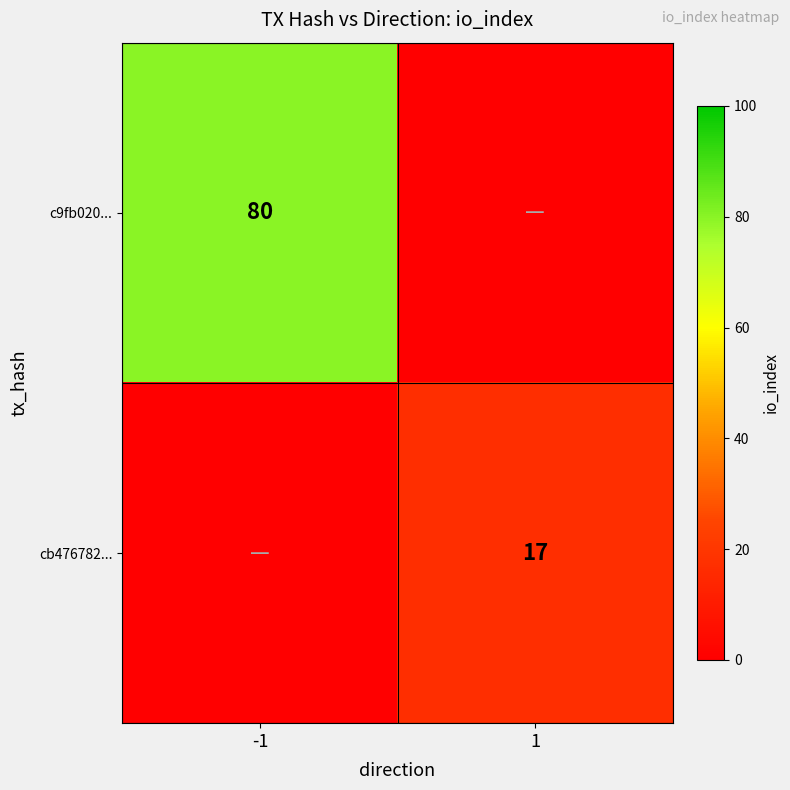

The cb476782... series shows 23 at 1. True or false?

False